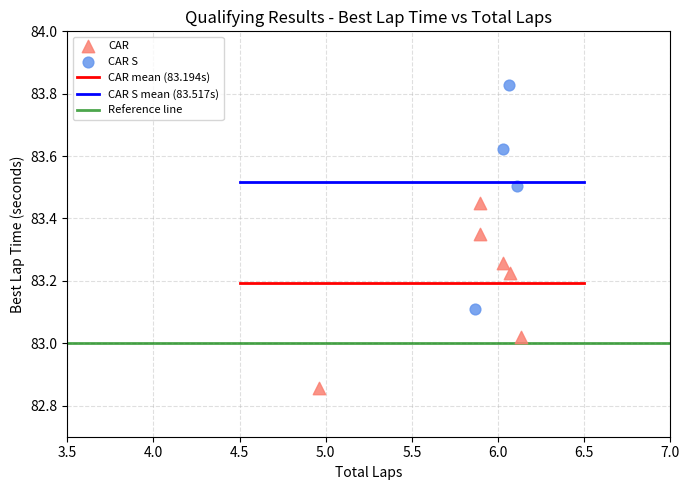

Which series has the widest spread of Y values?

CAR S